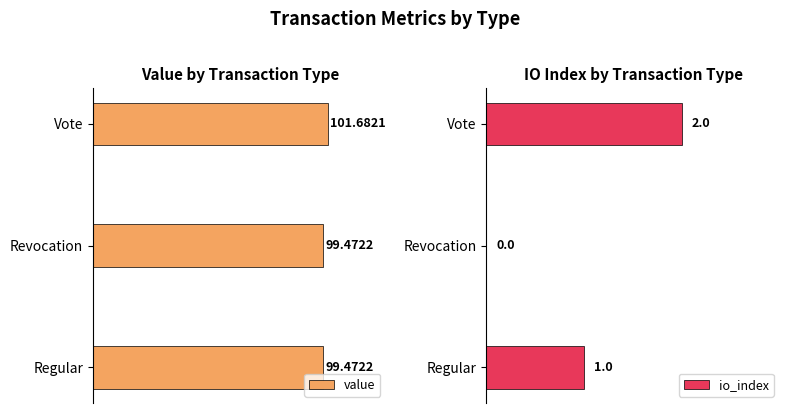

What is the value of the value bar at the 1st from the left?

99.5